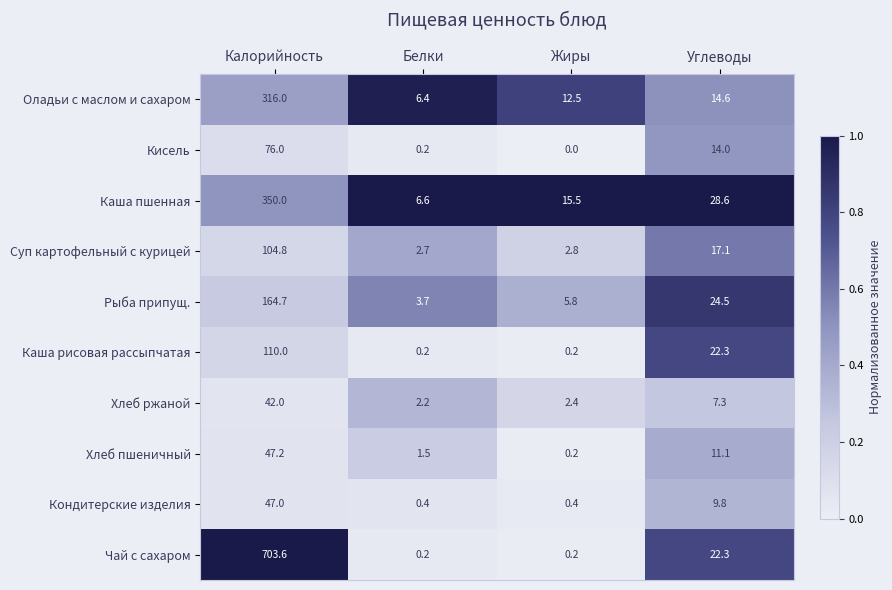

Which label corresponds to the smallest value in the chart?

Жиры